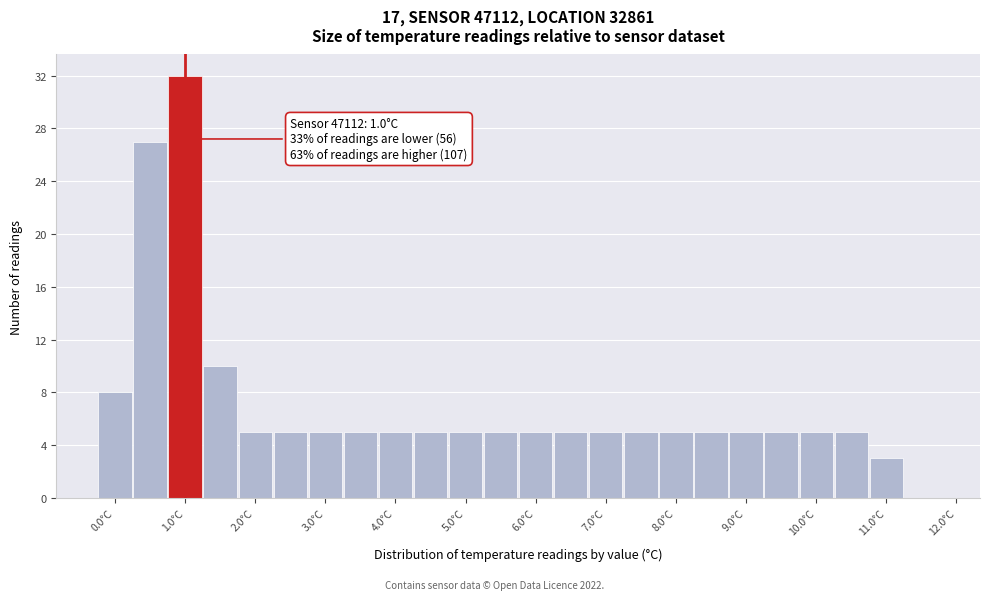

Which range on the x-axis has the tallest bar?

0.75 to 1.25